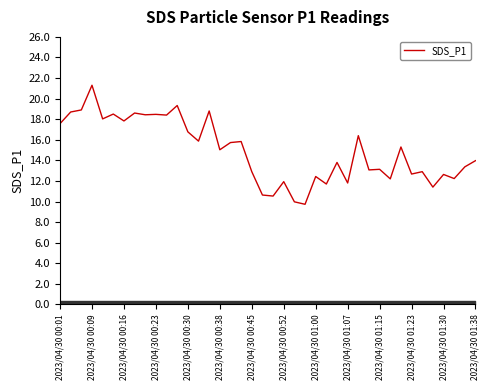

What is the maximum value shown in the chart?

21.3